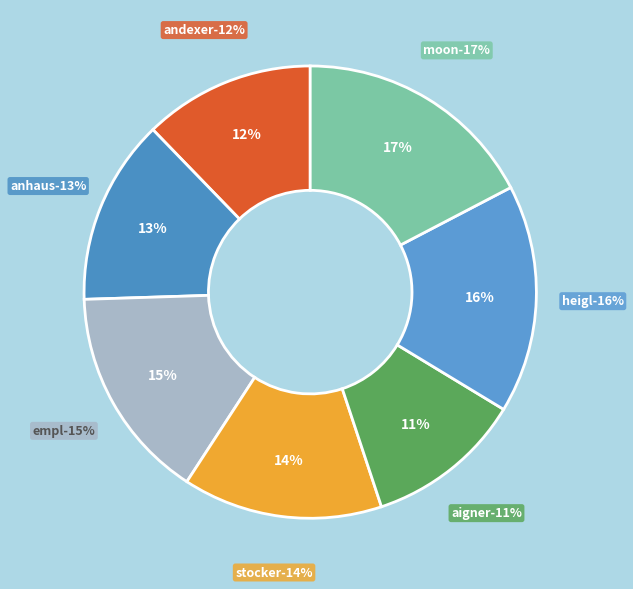

To the nearest percent, what is the combined percentage of 5 - Aigner and 2 - ANHAUS?

24%